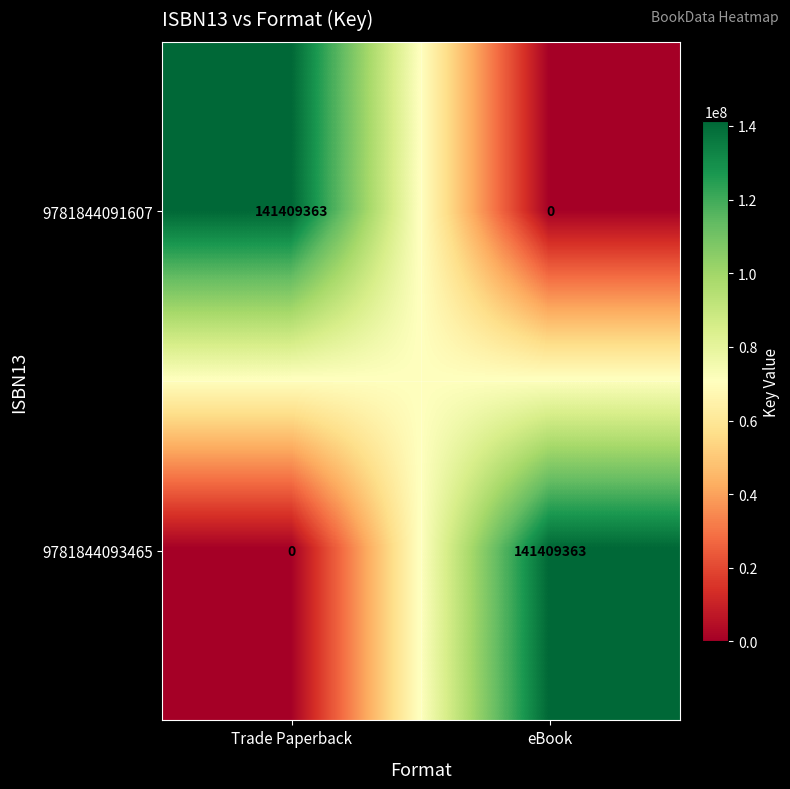

What is the difference between the highest and lowest values at eBook?

141409363